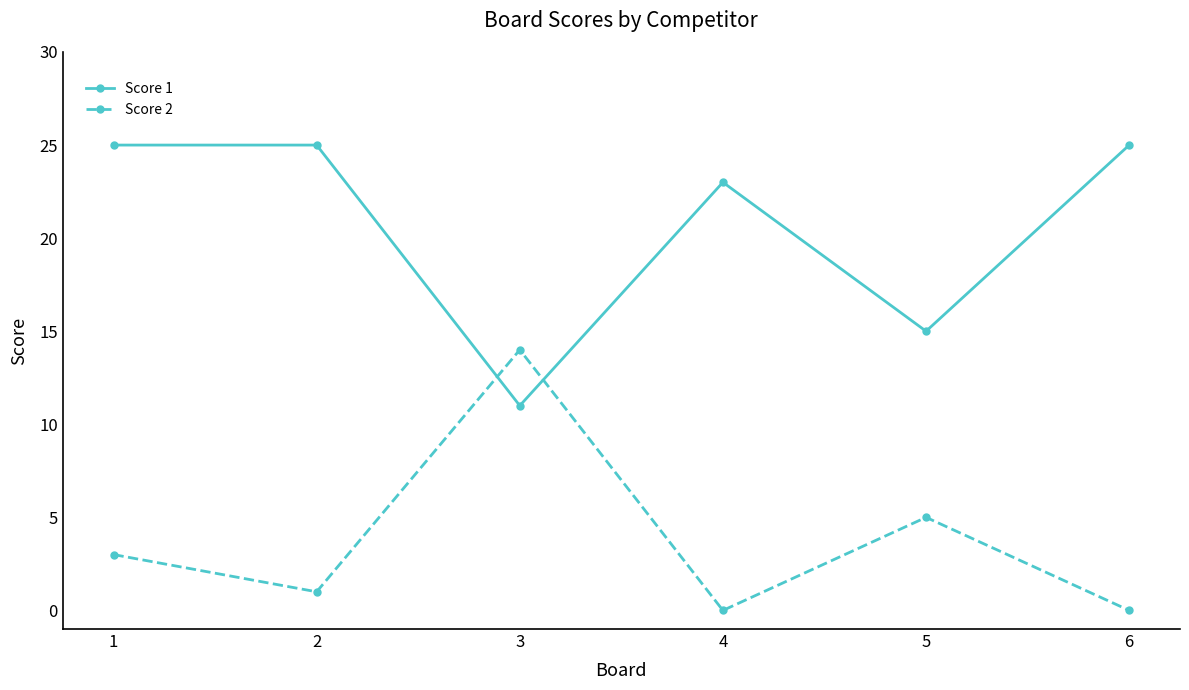

True or false: Score 2 has a value of -5 at 6.

False